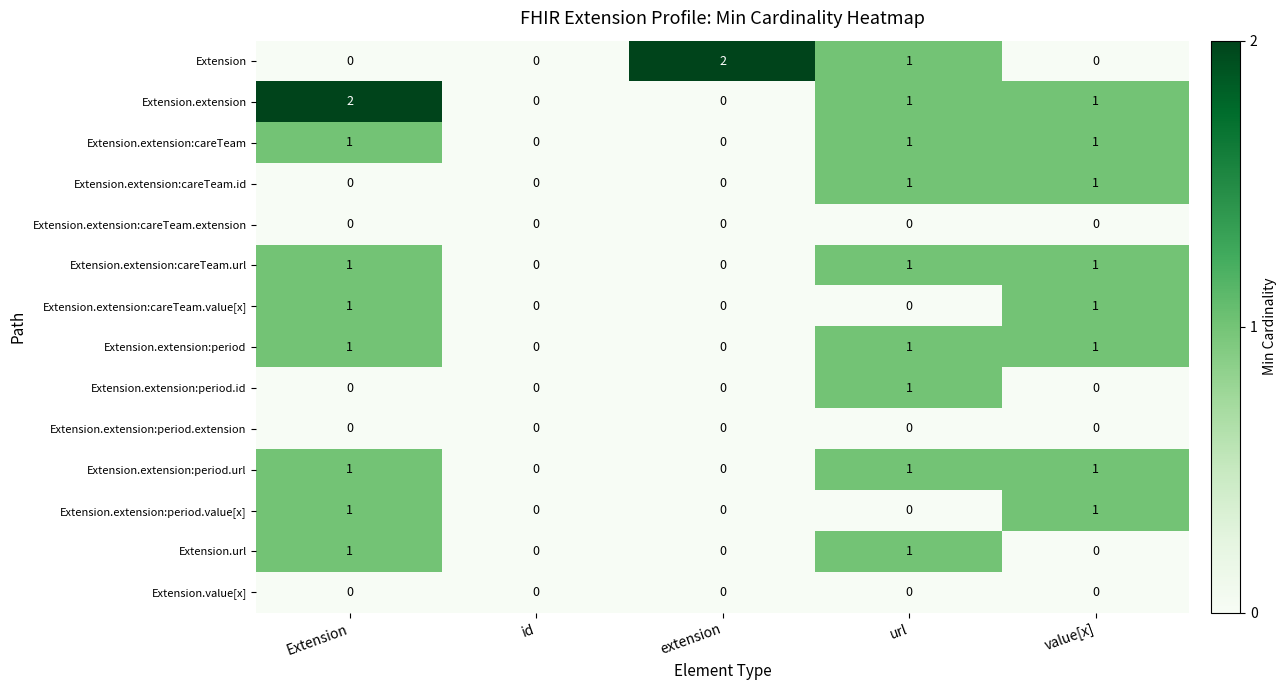

Which series has the largest total across all categories?

Extension.extension